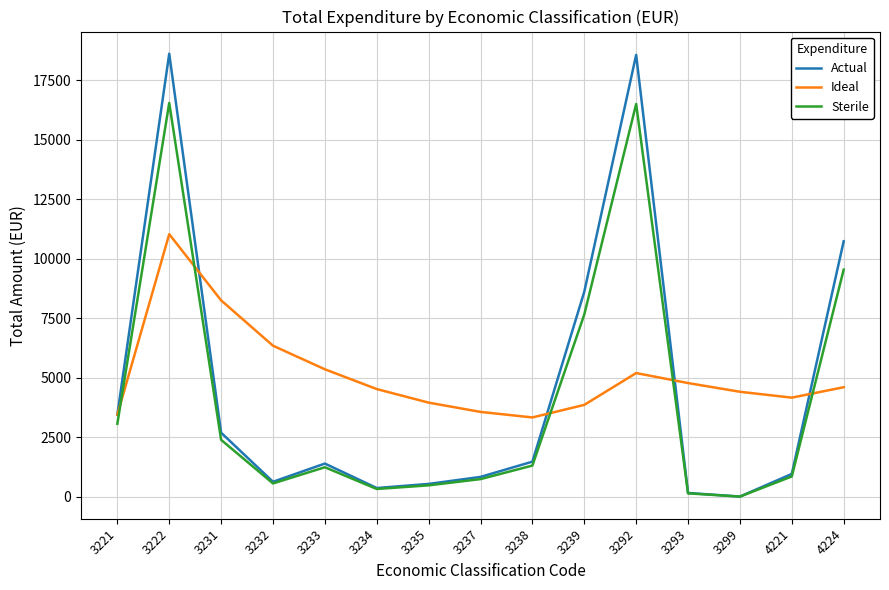

The Ideal series shows 5068.2 at 3238. True or false?

False